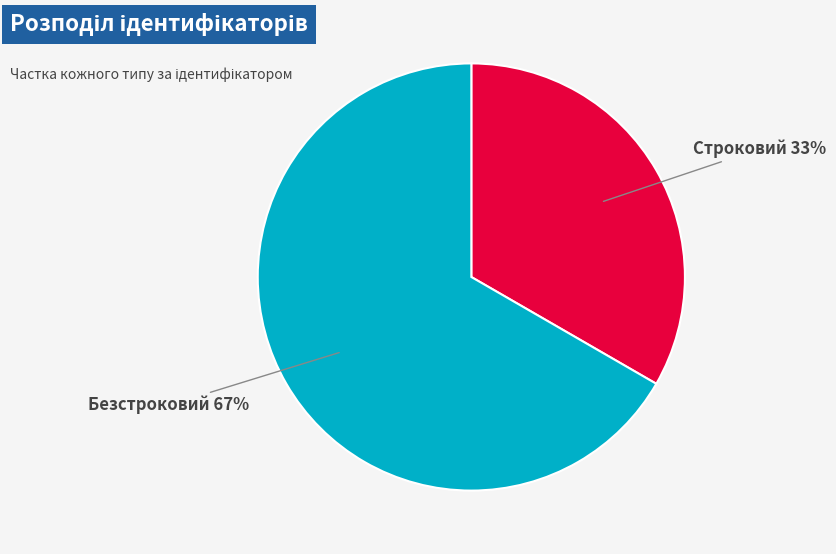

Does any single category account for the majority?

Yes